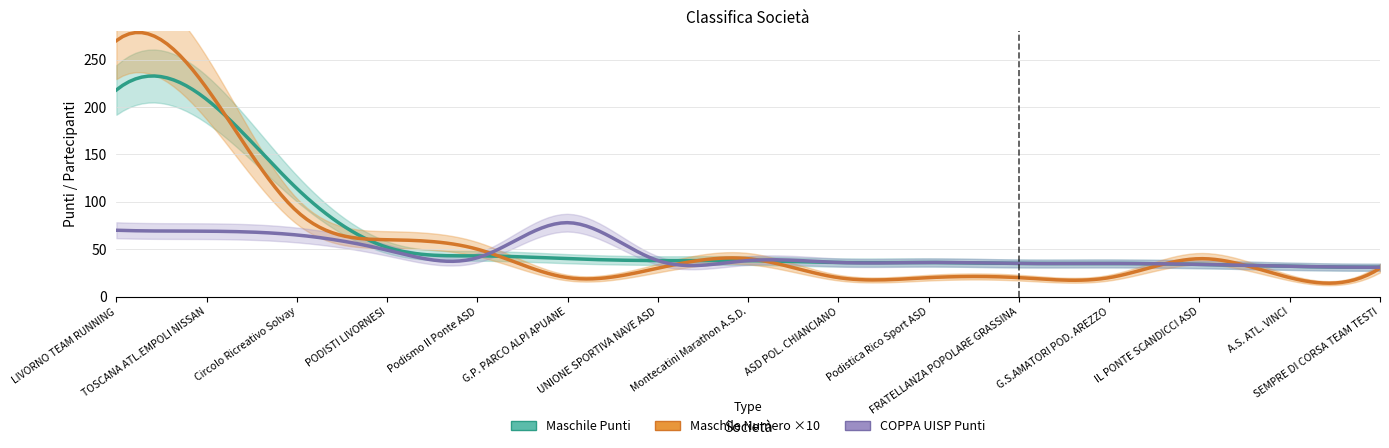

What is the value of the Maschile Punti point at the 2nd from the left?

208